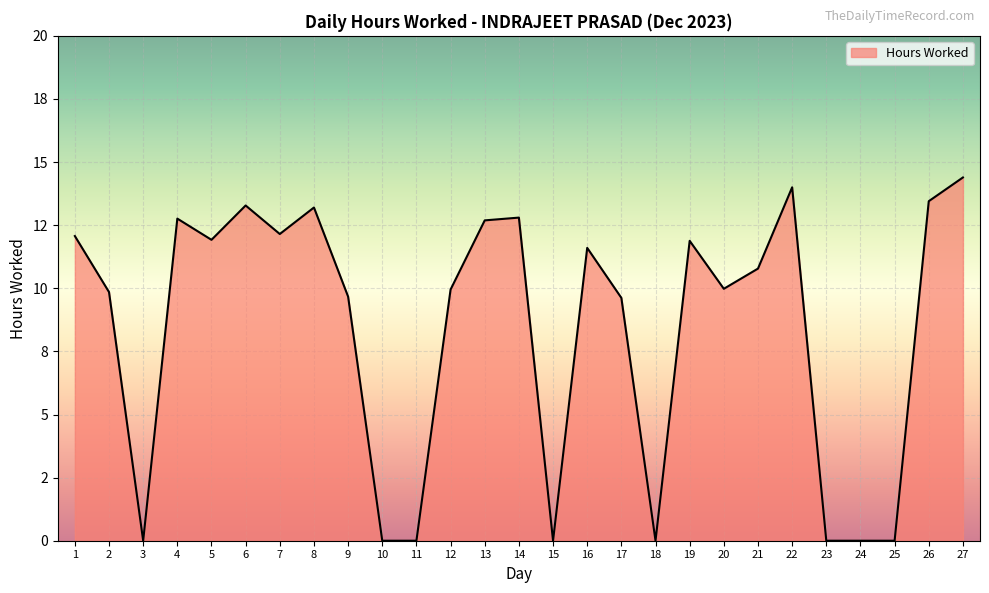

Is it true that the value at 25 is 0.0?

True